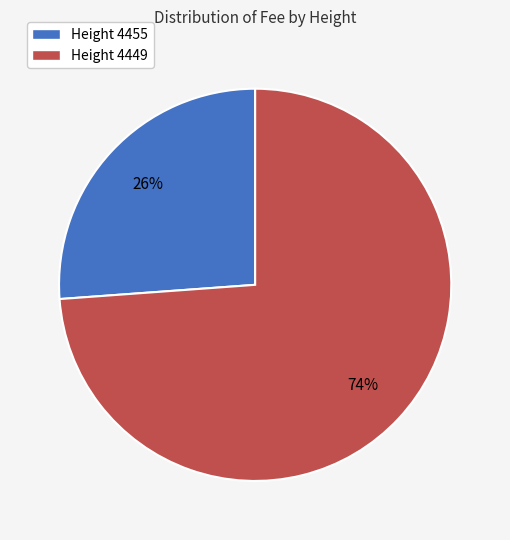

What is the majority slice?

Height 4449